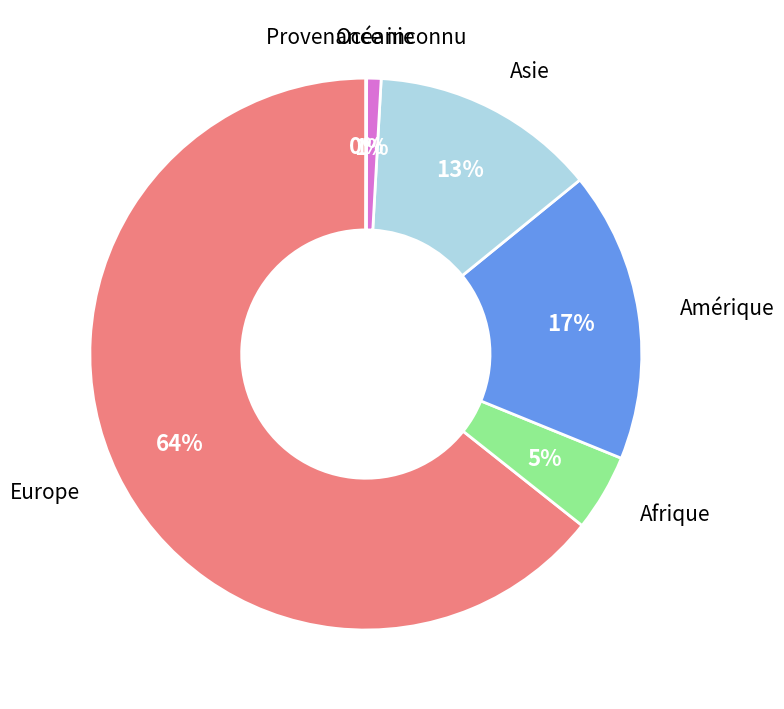

To the nearest percent, what is the difference between the largest and smallest slice percentages?

64%